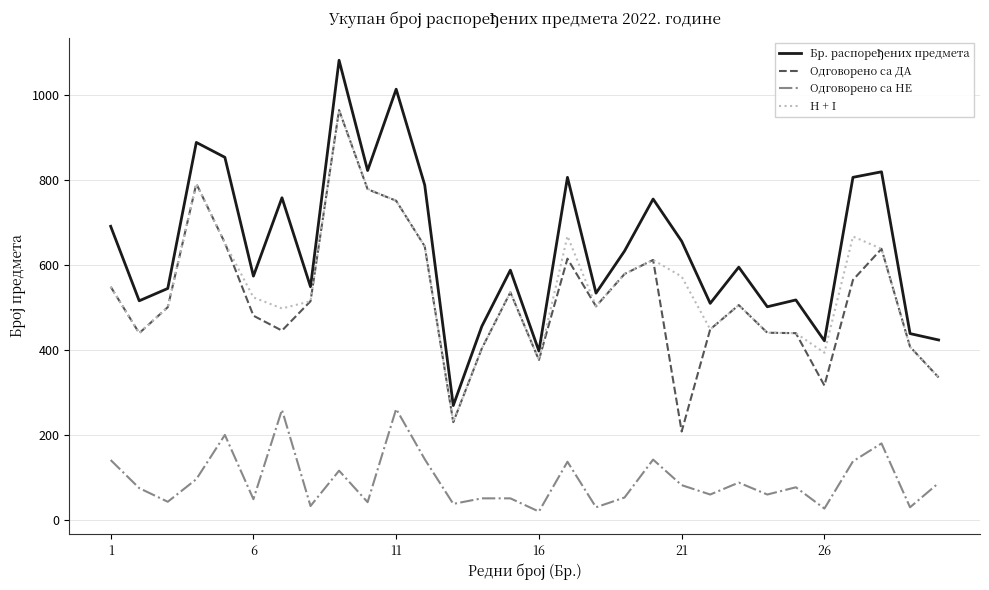

True or false: Одговорено са ДА and Одговорено са НЕ cross at least once.

False